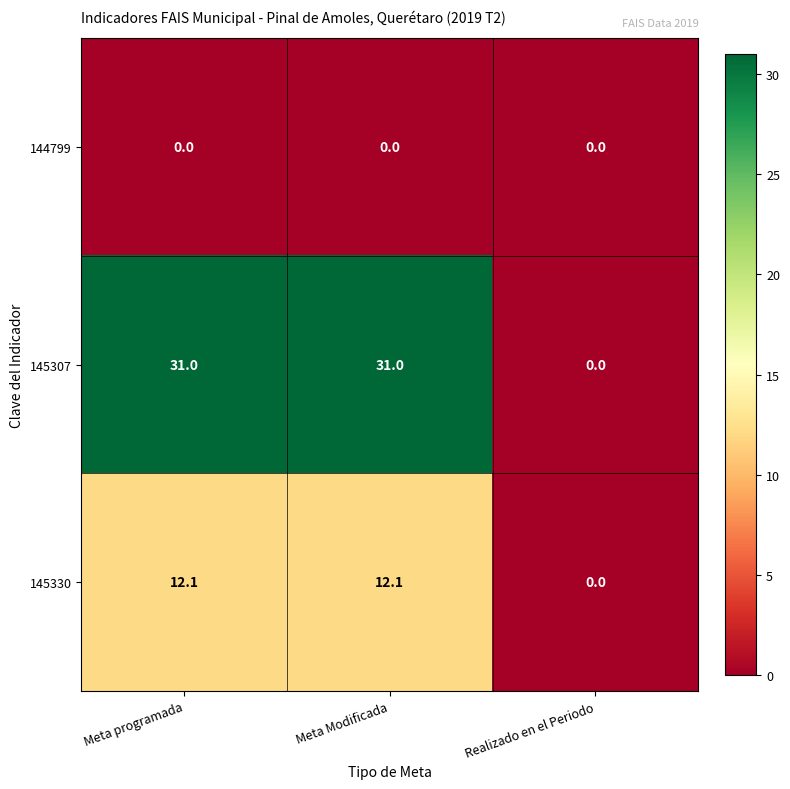

At how many categories does at least one series exceed 22?

2